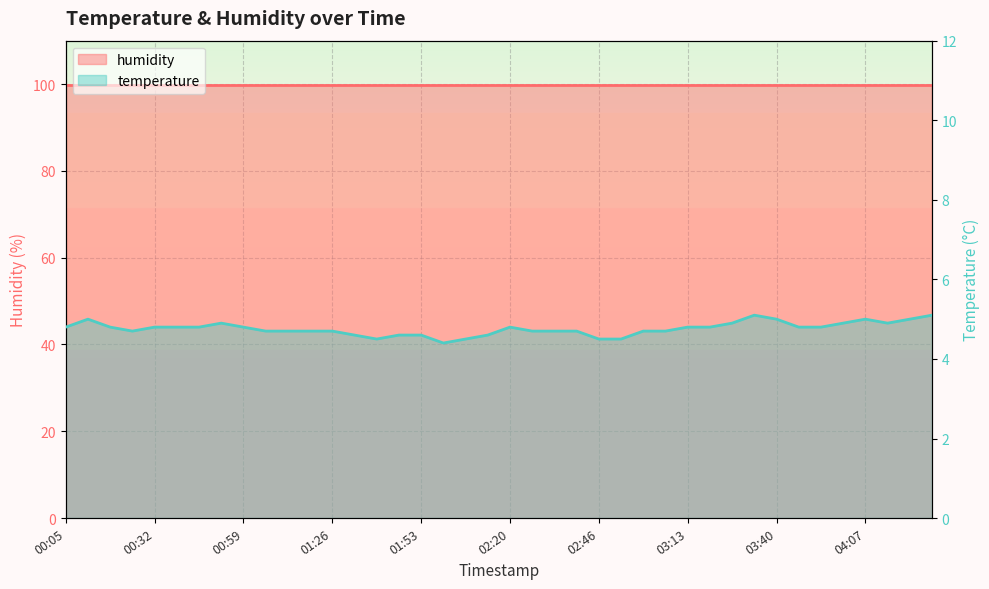

What is the difference between the second highest and second lowest values?

0.6